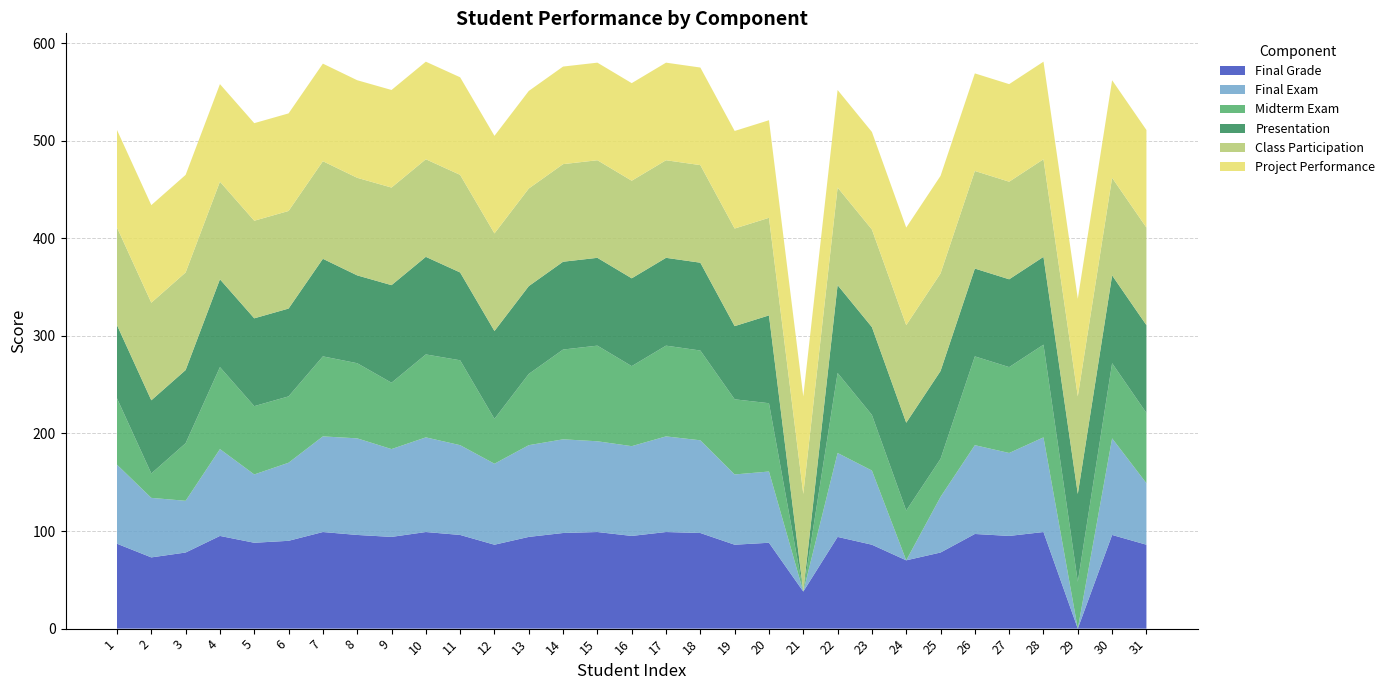

Reading left to right, what are all the values shown in this chart?

Final Exam: 1=81	2=61	3=53	4=89	5=70	6=80	7=98	8=99	9=90	10=97	11=92	12=83	13=94	14=96	15=93	16=92	17=98	18=95	19=72	20=73	21=0	22=86	23=76	24=0	25=57	26=91	27=85	28=97	29=0	30=99	31=63
Midterm Exam: 1=68	2=25	3=59	4=84	5=70	6=68	7=82	8=77	9=68	10=85	11=87	12=46	13=73	14=92	15=98	16=82	17=93	18=92	19=77	20=70	21=0	22=82	23=57	24=51	25=39	26=91	27=88	28=95	29=48	30=77	31=72
Presentation: 1=75	2=75	3=75	4=90	5=90	6=90	7=100	8=90	9=100	10=100	11=90	12=90	13=90	14=90	15=90	16=90	17=90	18=90	19=75	20=90	21=0	22=90	23=90	24=90	25=90	26=90	27=90	28=90	29=90	30=90	31=90
Class Participation: 1=100	2=100	3=100	4=100	5=100	6=100	7=100	8=100	9=100	10=100	11=100	12=100	13=100	14=100	15=100	16=100	17=100	18=100	19=100	20=100	21=100	22=100	23=100	24=100	25=100	26=100	27=100	28=100	29=100	30=100	31=100
Project Performance: 1=100	2=100	3=100	4=100	5=100	6=100	7=100	8=100	9=100	10=100	11=100	12=100	13=100	14=100	15=100	16=100	17=100	18=100	19=100	20=100	21=100	22=100	23=100	24=100	25=100	26=100	27=100	28=100	29=100	30=100	31=100
Final Grade: 1=87	2=73	3=78	4=95	5=88	6=90	7=99	8=96	9=94	10=99	11=96	12=86	13=94	14=98	15=99	16=95	17=99	18=98	19=86	20=88	21=38	22=94	23=86	24=70	25=78	26=97	27=95	28=99	29=0	30=96	31=86